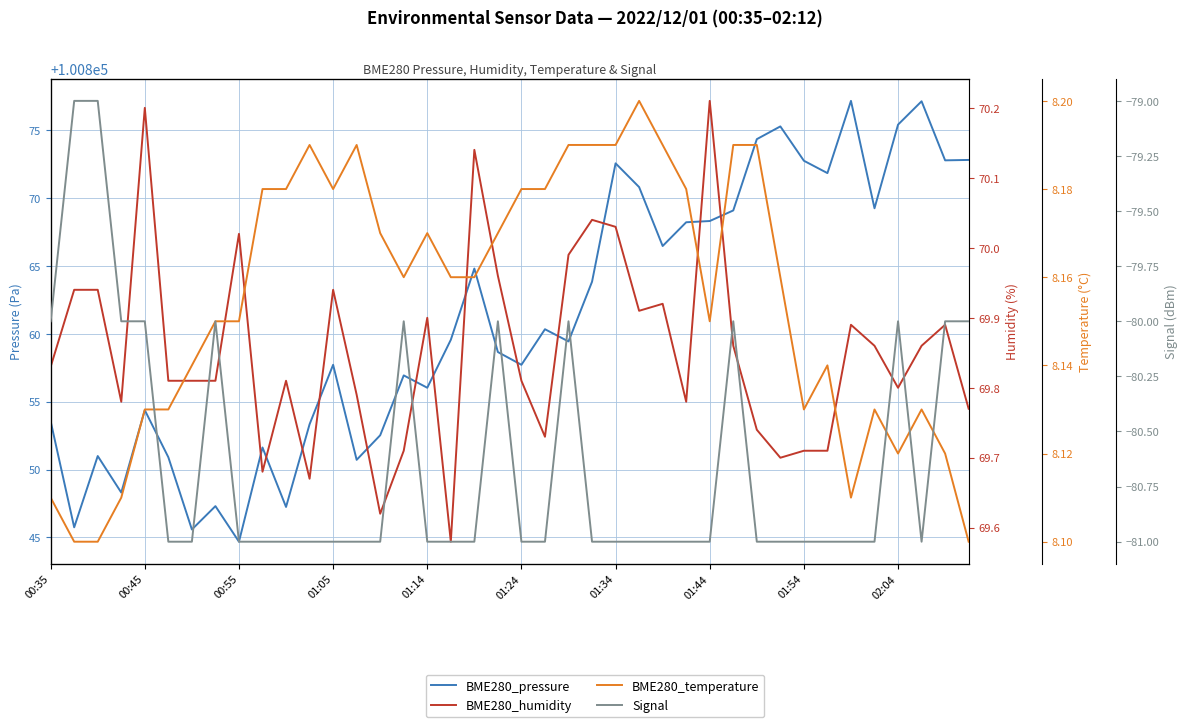

Count the BME280_temperature values in the range 8 to 9.

40